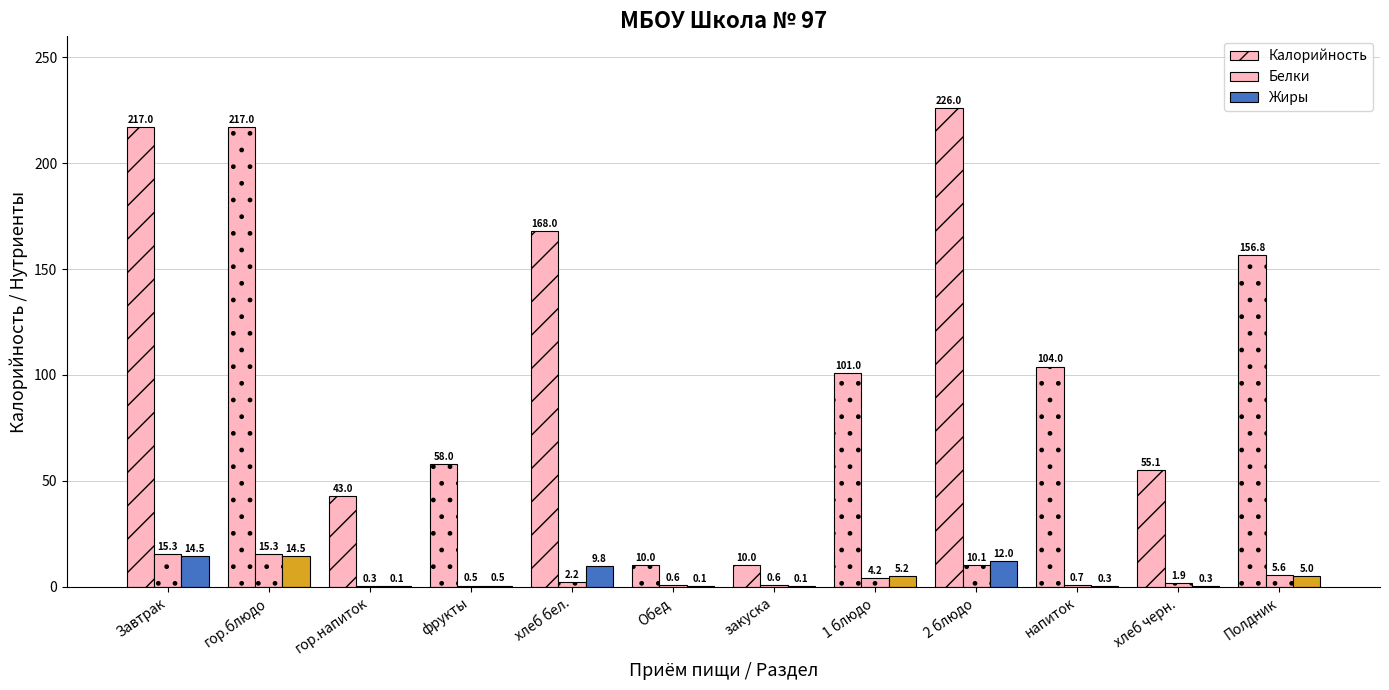

What is the sum of the Белки values at напиток and Обед?

1.3